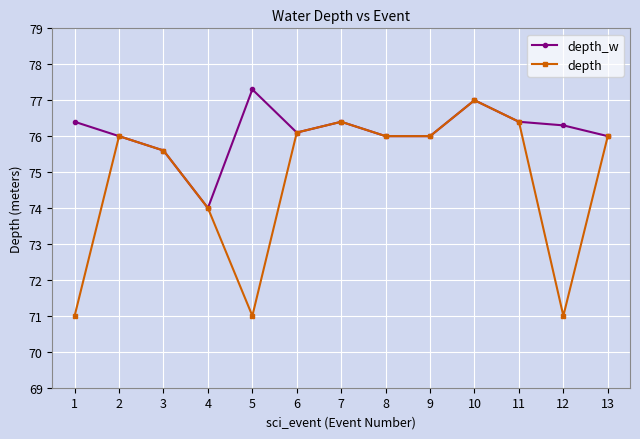

What is the minimum value shown in the chart?

71.0